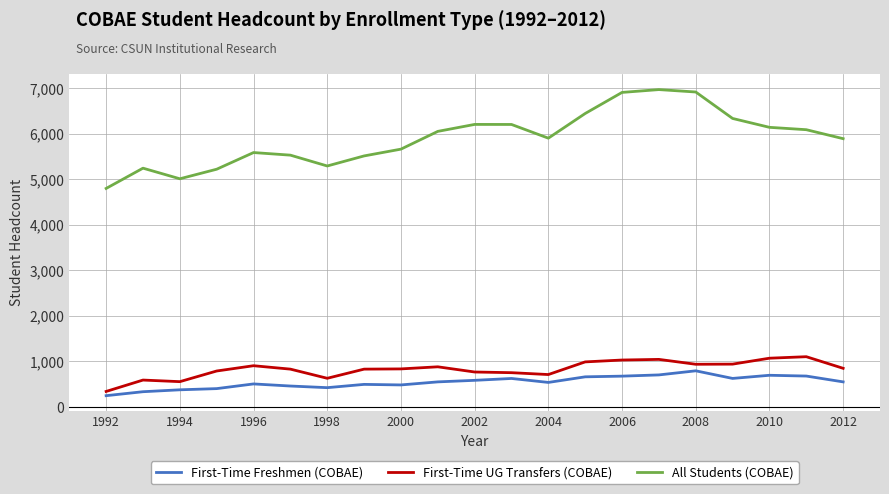

Which series has the largest total across all categories?

All Students (COBAE)